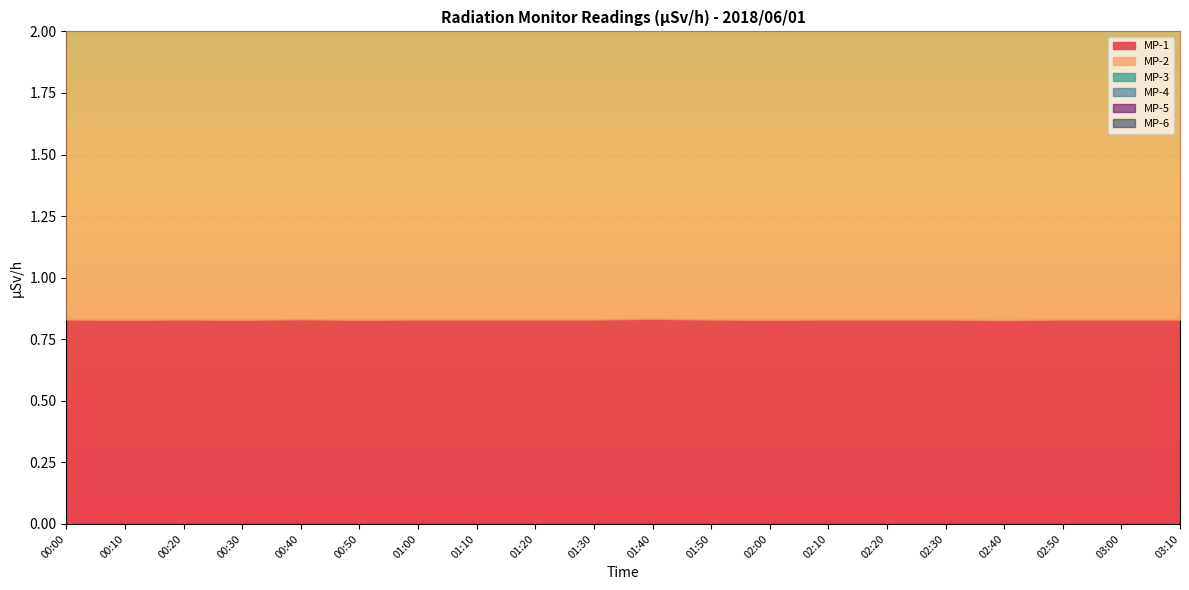

The value of MP-2 at 02:20 is 1.2. True or false?

True